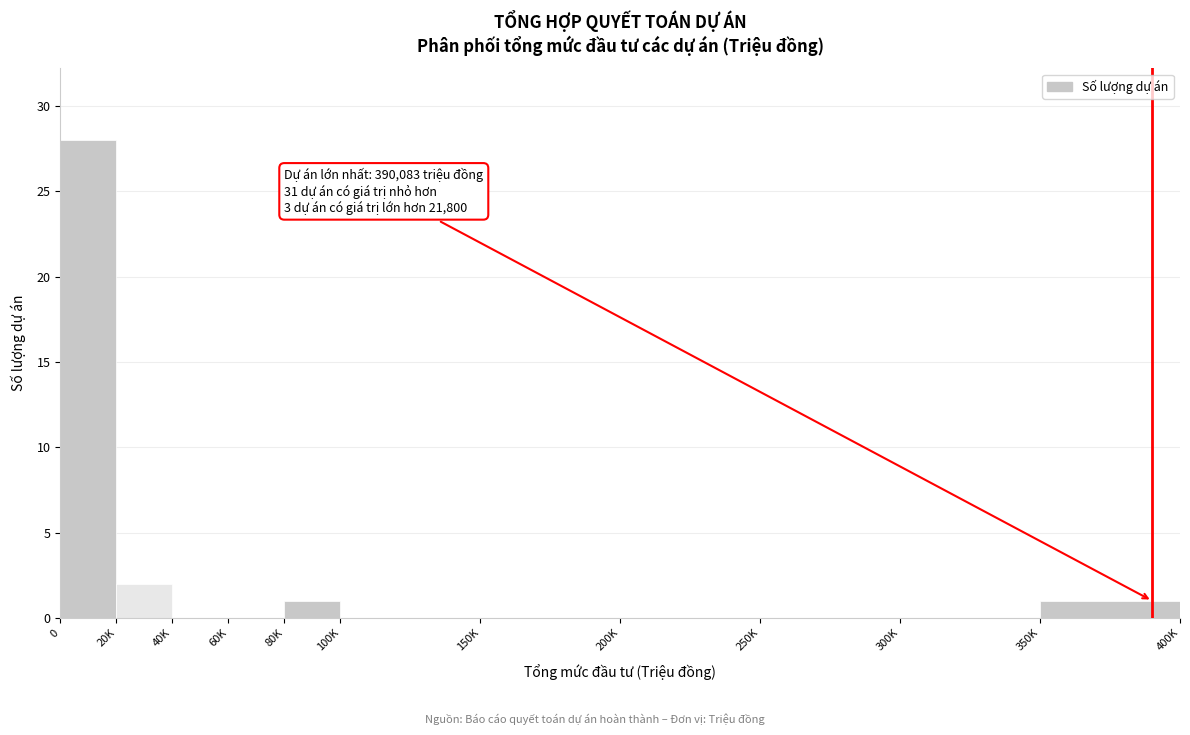

Reading right to left, what are all the values shown in this chart?

350K=1	300K=0	250K=0	200K=0	150K=0	100K=0	80K=1	60K=0	40K=0	20K=2	0=28